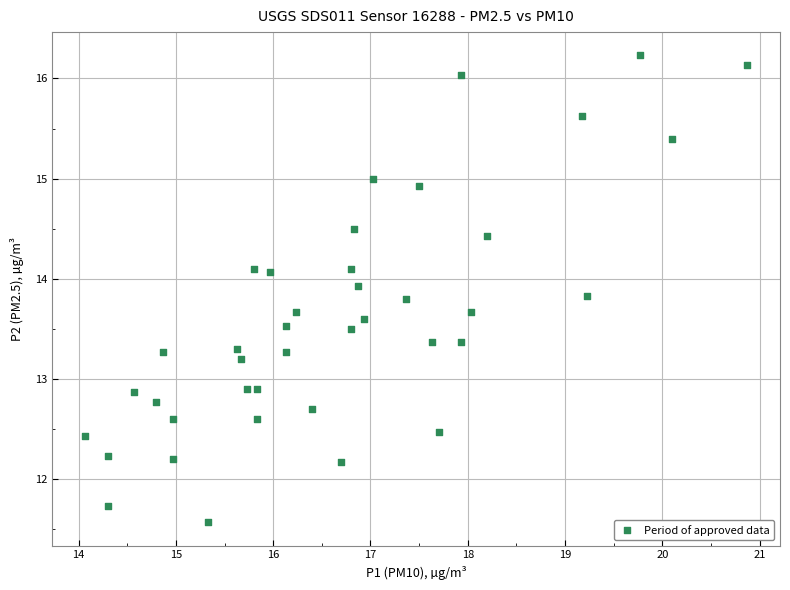

What is the range of Y values (max minus min)?

4.7